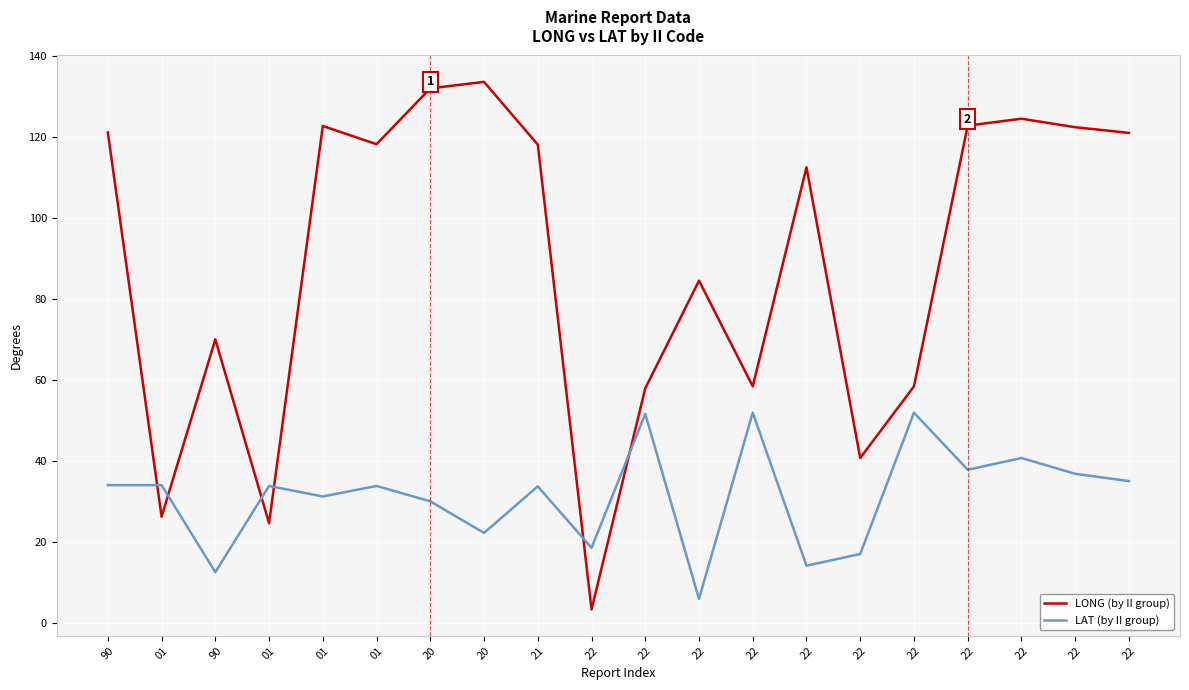

What are all the series names shown in the legend?

LONG (by II group), LAT (by II group)